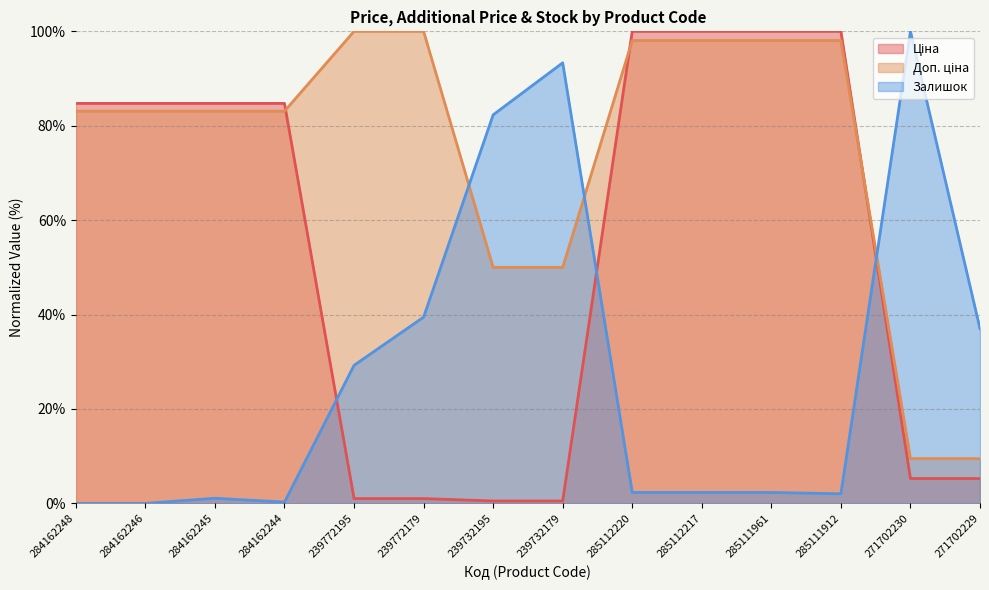

How many lines are shown in the chart?

3